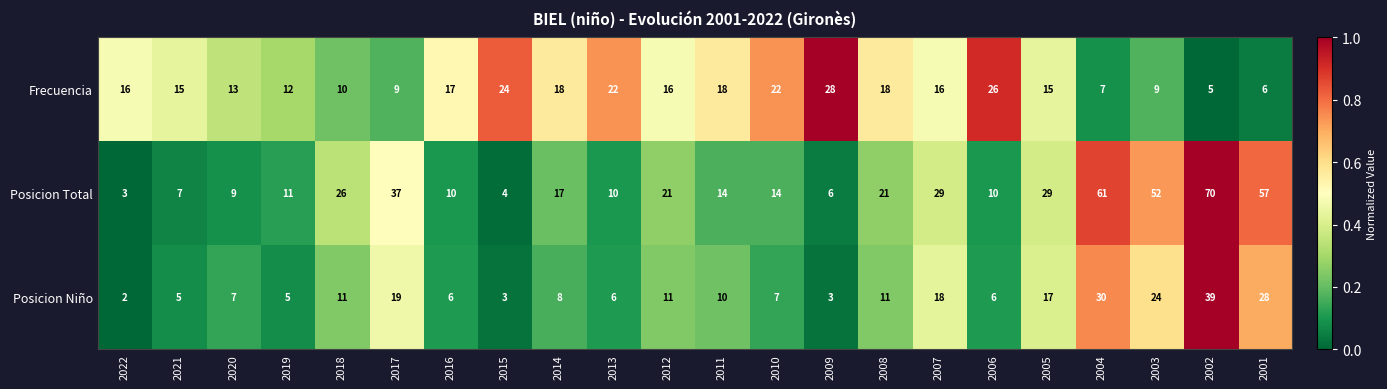

Where does the Posicion Niño series first go above 10?

2018